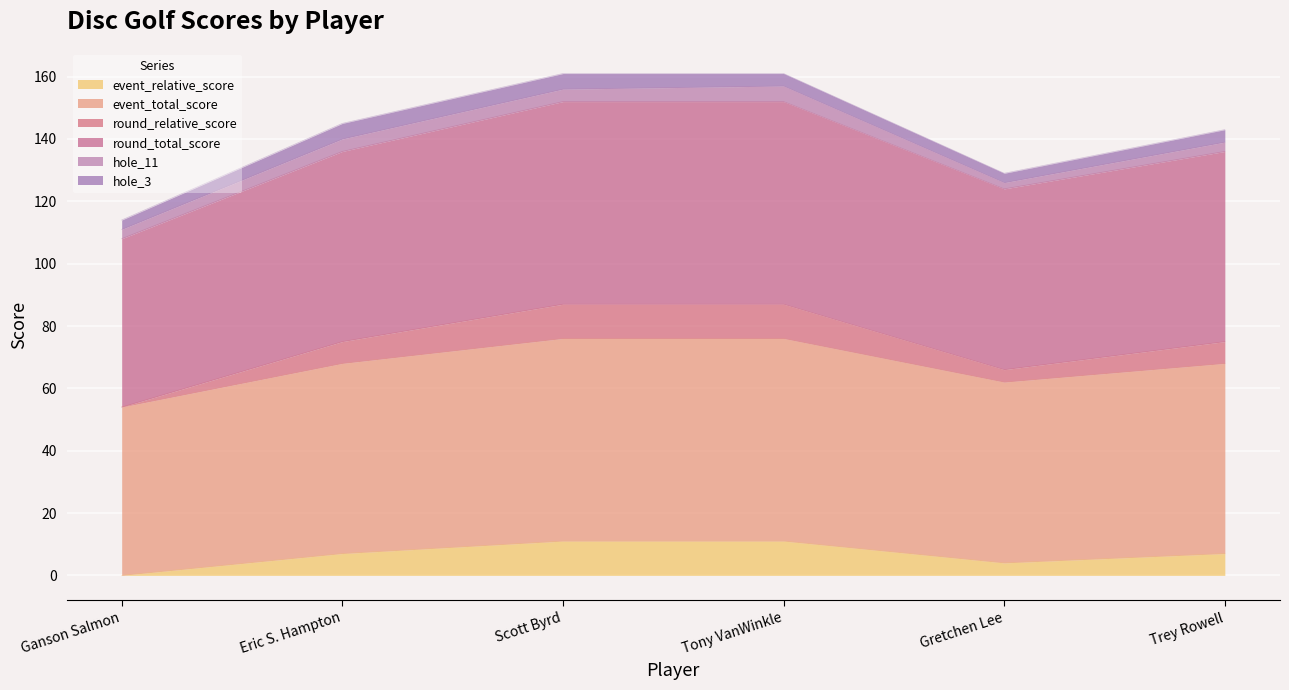

In event_total_score, how many points are lower than both neighbors (excluding endpoints)?

1